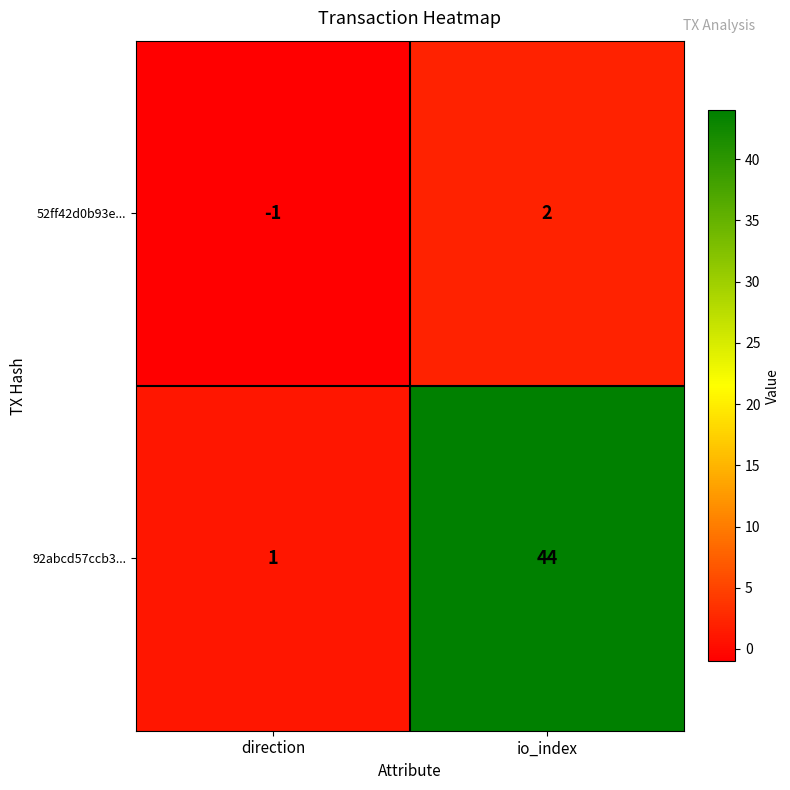

Is the value of 92abcd57ccb3... at io_index greater than the value of 52ff42d0b93e... at io_index?

Yes